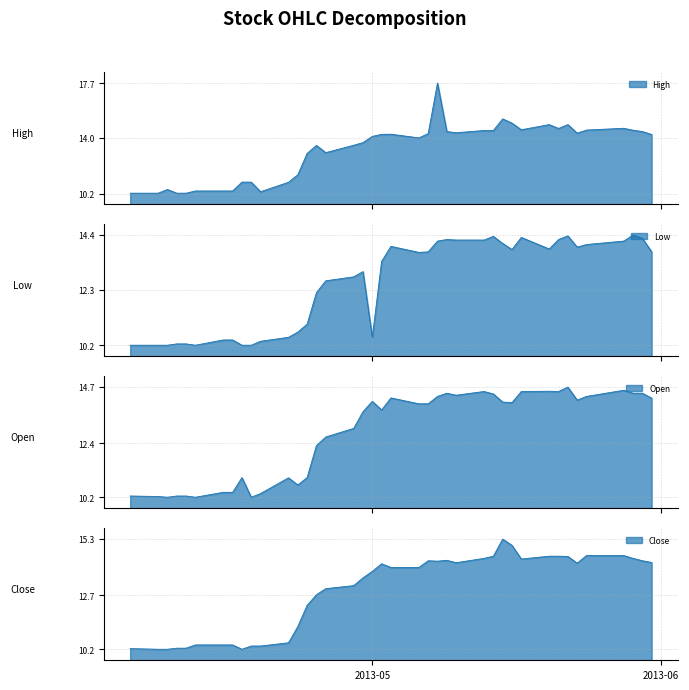

True or false: High line and Close line intersect in this chart.

False